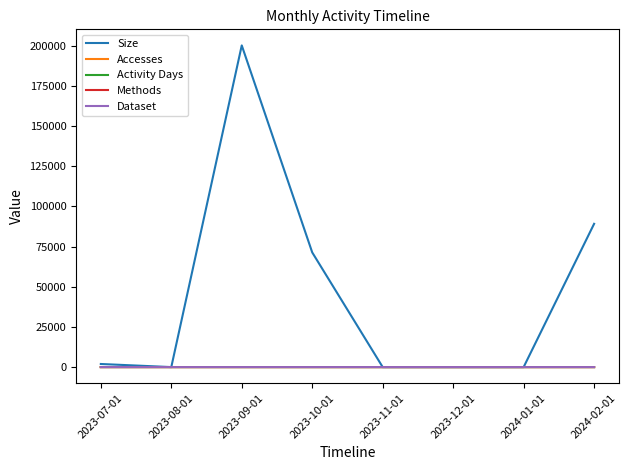

Does the chart have visible grid lines?

No